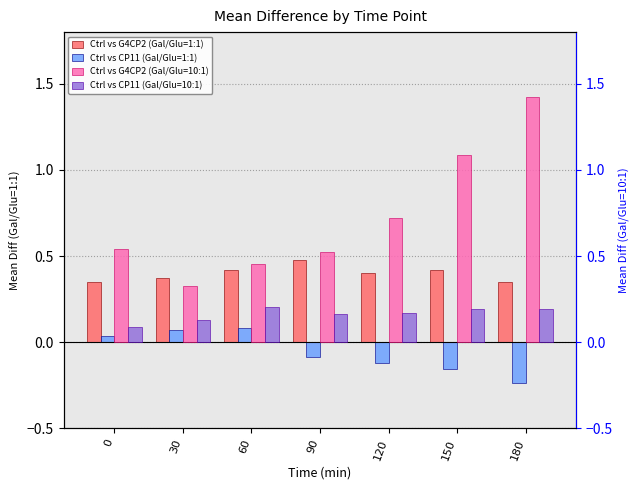

Rank the series by their maximum value, from highest to lowest.

Ctrl vs G4CP2 (Gal/Glu=10:1), Ctrl vs G4CP2 (Gal/Glu=1:1), Ctrl vs CP11 (Gal/Glu=10:1), Ctrl vs CP11 (Gal/Glu=1:1)